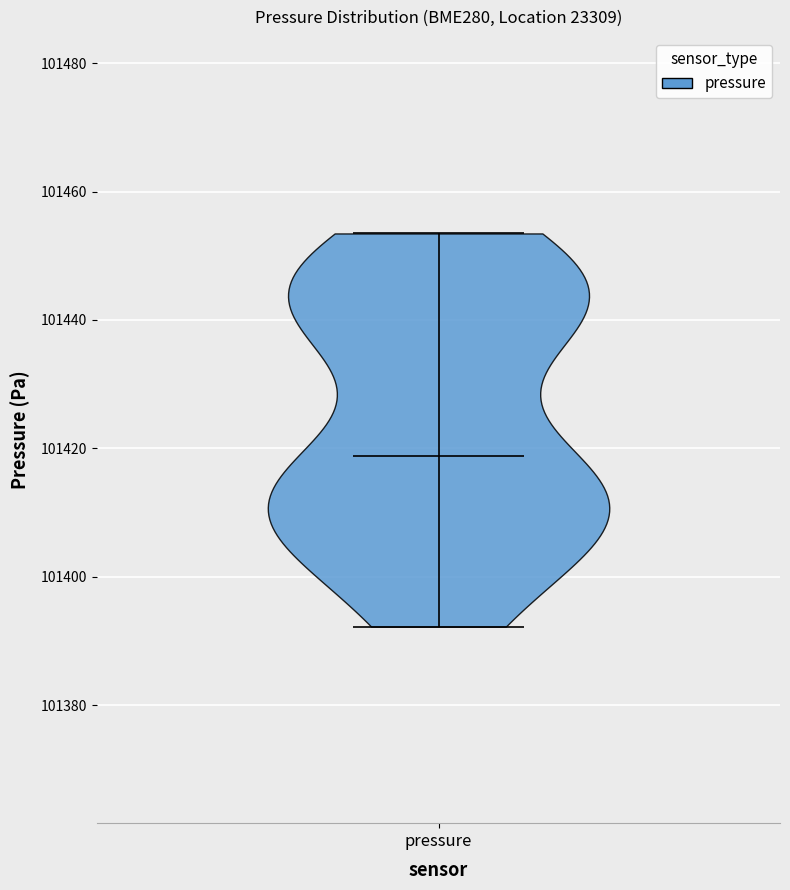

Where does the median line of the violin for pressure sit on the y-axis? The values are not printed on the chart, so give them approximately, as read against the axis.

101418